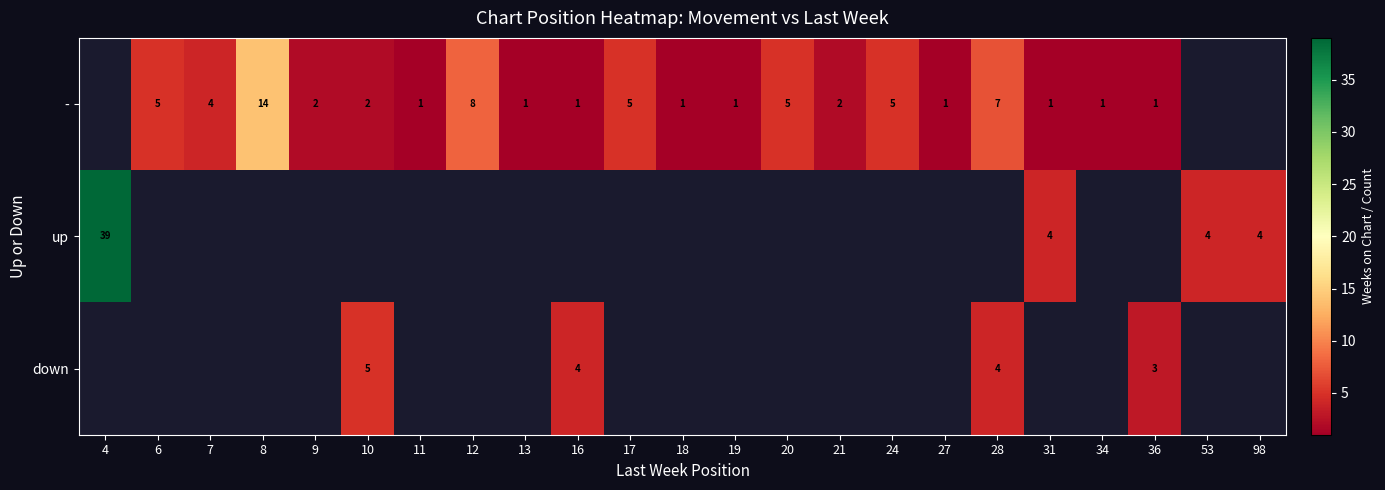

At which label does row_0 first exceed 2?

6